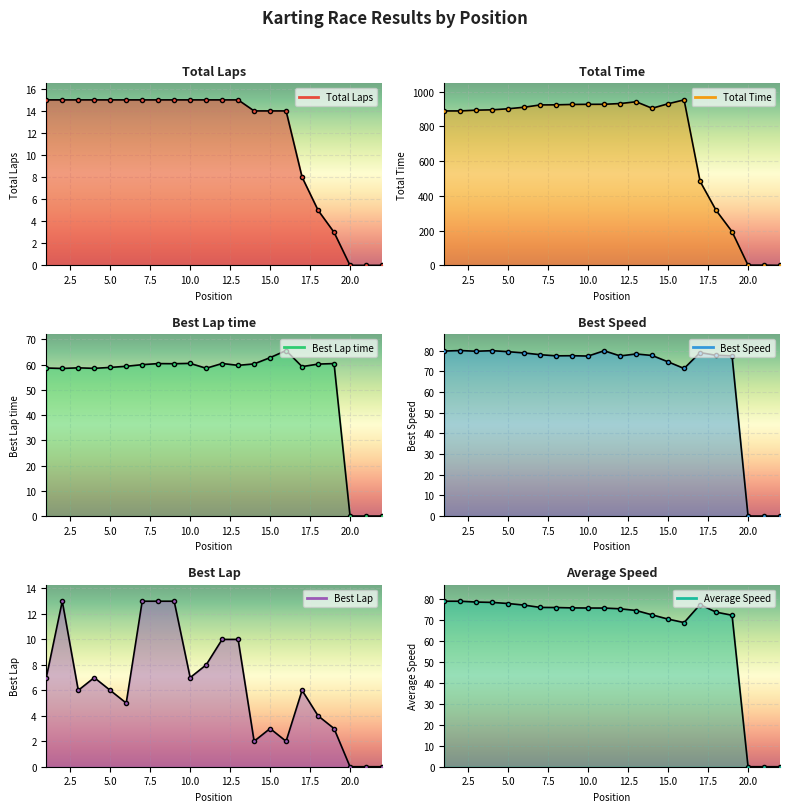

How many lines are shown in the chart?

6